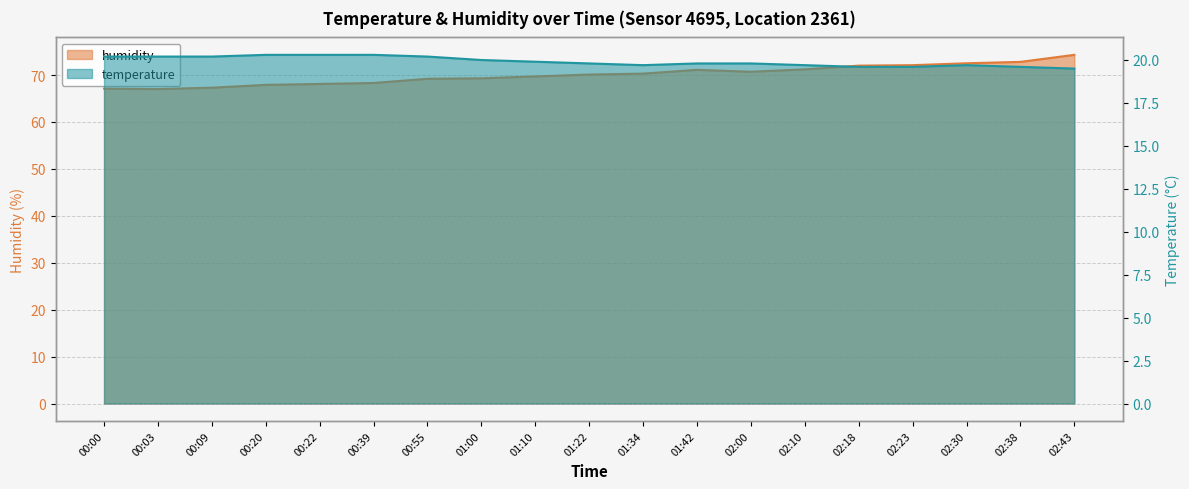

Where is humidity nearest to the value 70?

01:22